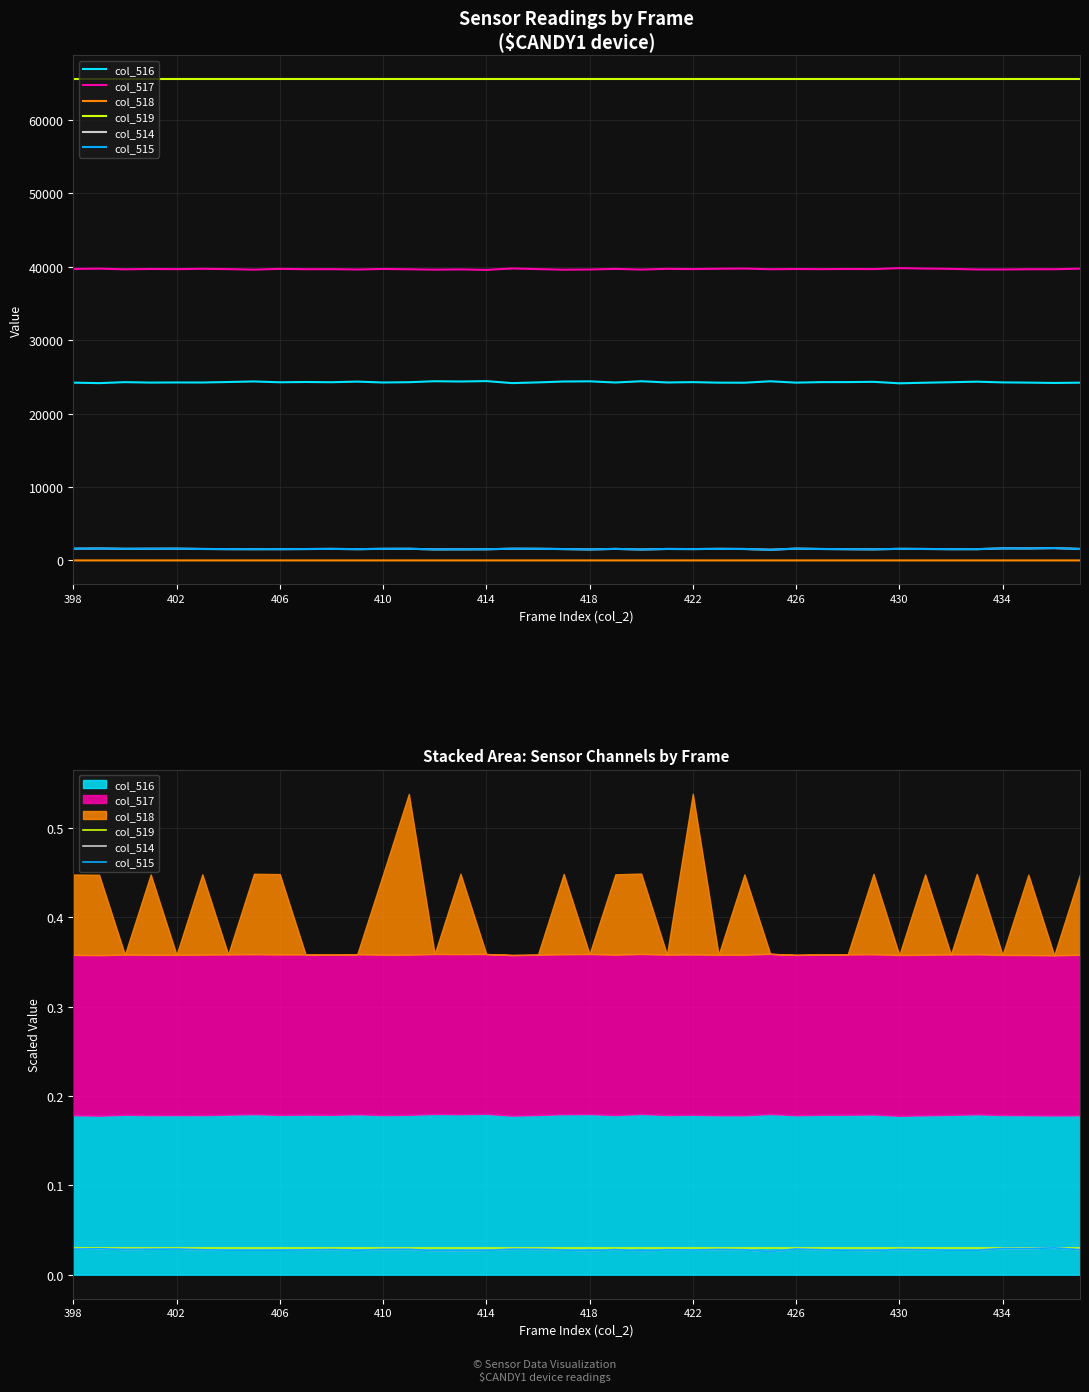

True or false: col_517 has more than 2 interior local peaks.

True